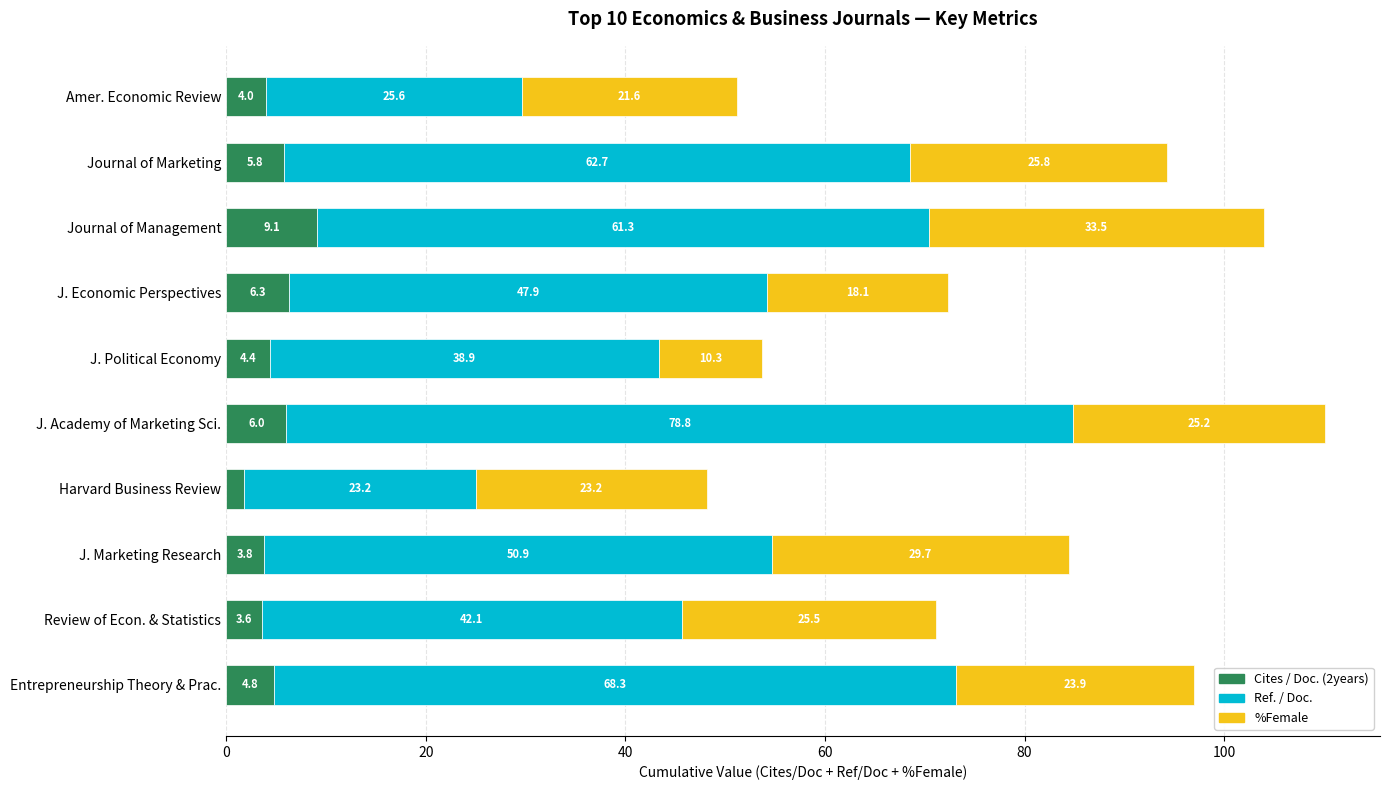

What is the difference between the maximum and minimum values in the Cites / Doc. (2years) series?

7.3